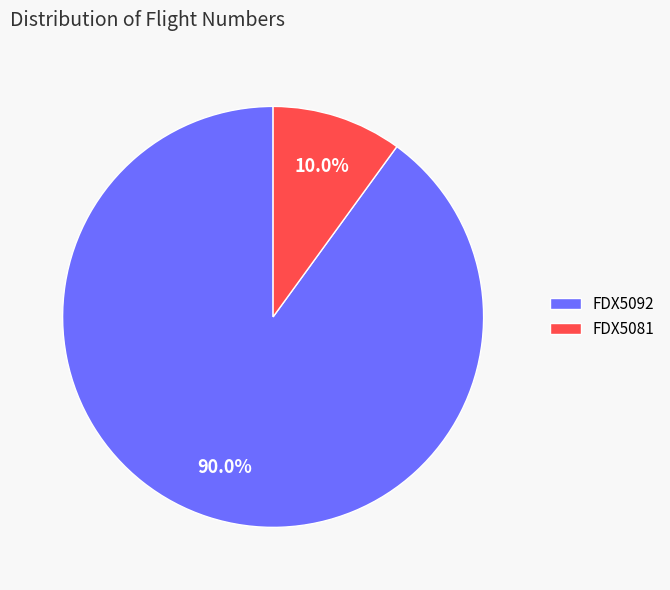

To the nearest percent, what percentage of the pie is FDX5081?

10%